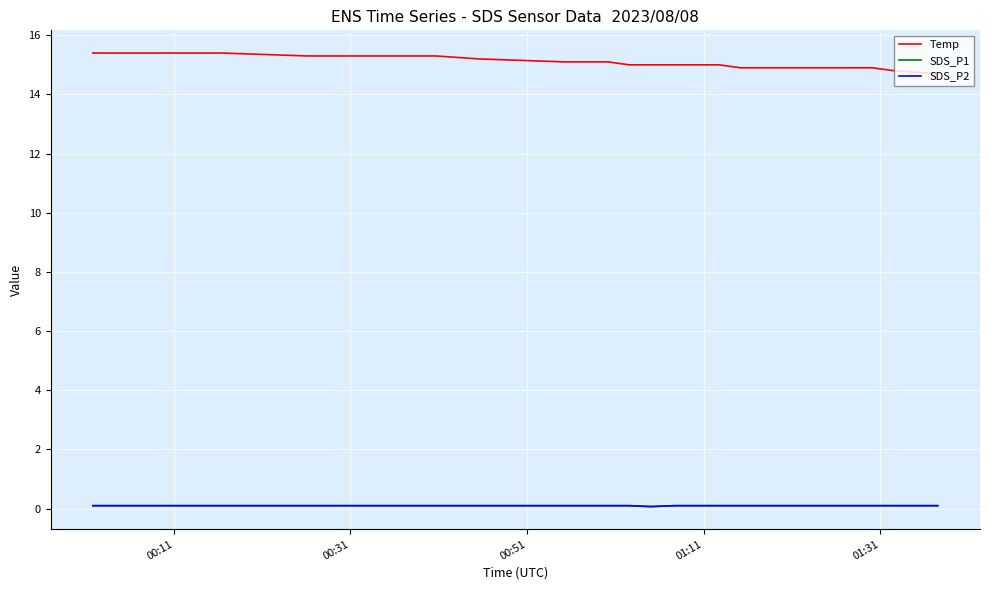

Count the Temp values in the range 15 to 16.

15